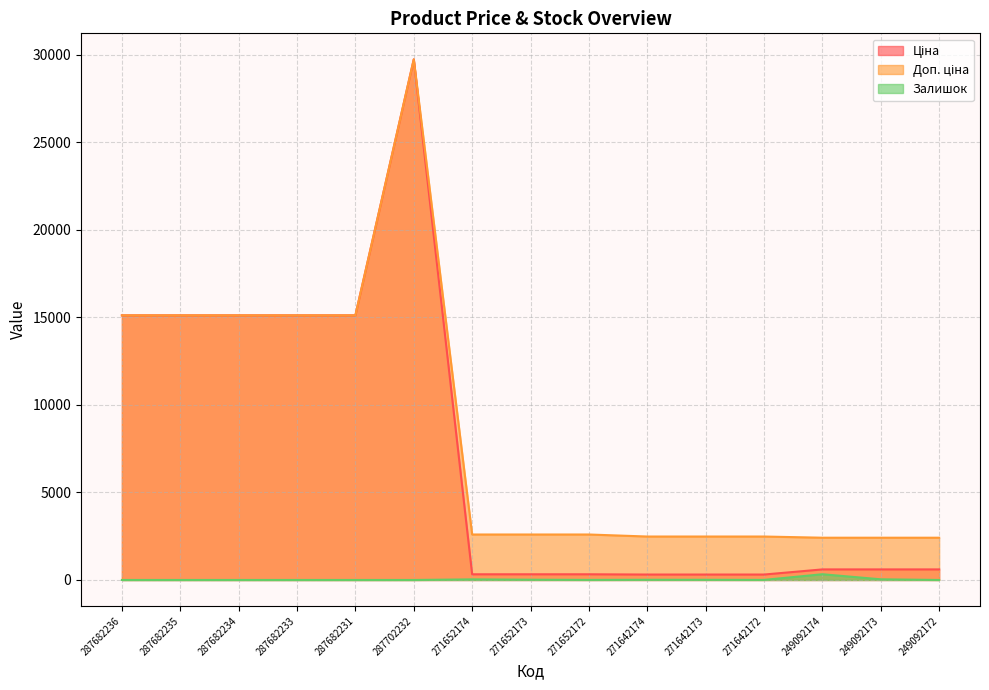

What is the total value across all series at 271642173?

2802.7